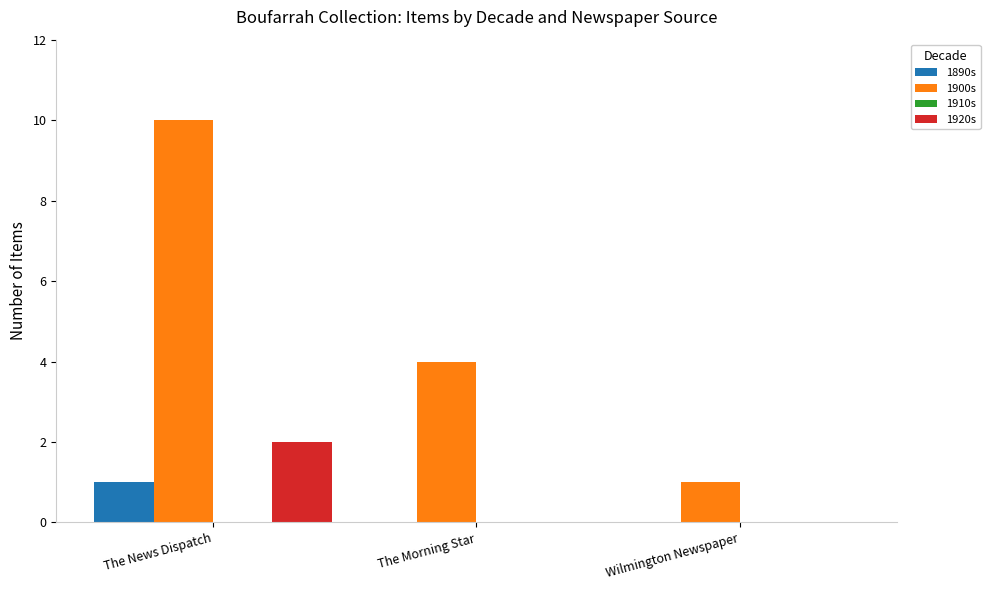

Which series changed the most between The News Dispatch and The Morning Star?

1900s